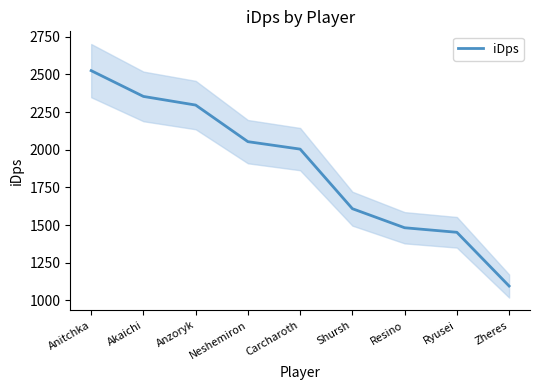

What is the average value?

1874.3